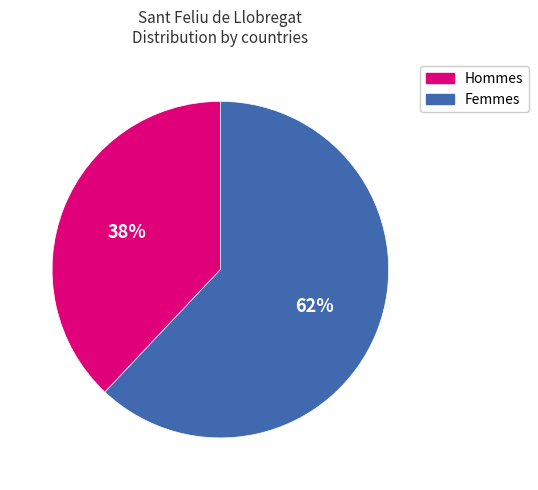

Approximately how many times larger is the value at Hommes compared to Femmes?

0.6